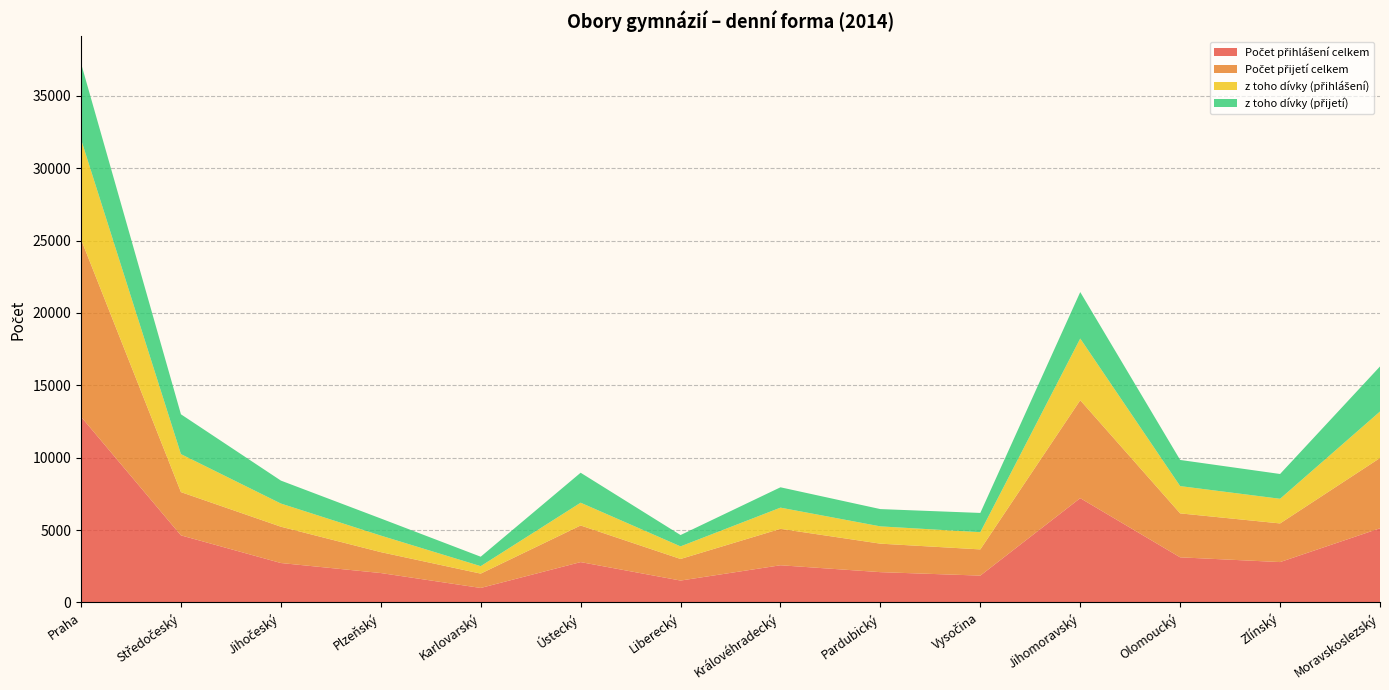

Reading right to left, transcribe all the data shown in this chart.

Počet přihlášení celkem: 5122	2787	3115	7204	1852	2091	2567	1510	2786	999	2030	2722	4633	12831
Počet přijetí celkem: 4856	2671	3037	6767	1811	1969	2518	1492	2530	991	1445	2510	2989	12257
z toho dívky (přihlášení): 3213	1703	1885	4263	1189	1194	1464	870	1574	515	1143	1601	2626	6914
z toho dívky (přijetí): 3114	1713	1807	3211	1331	1194	1406	783	2071	653	1181	1585	2751	5253